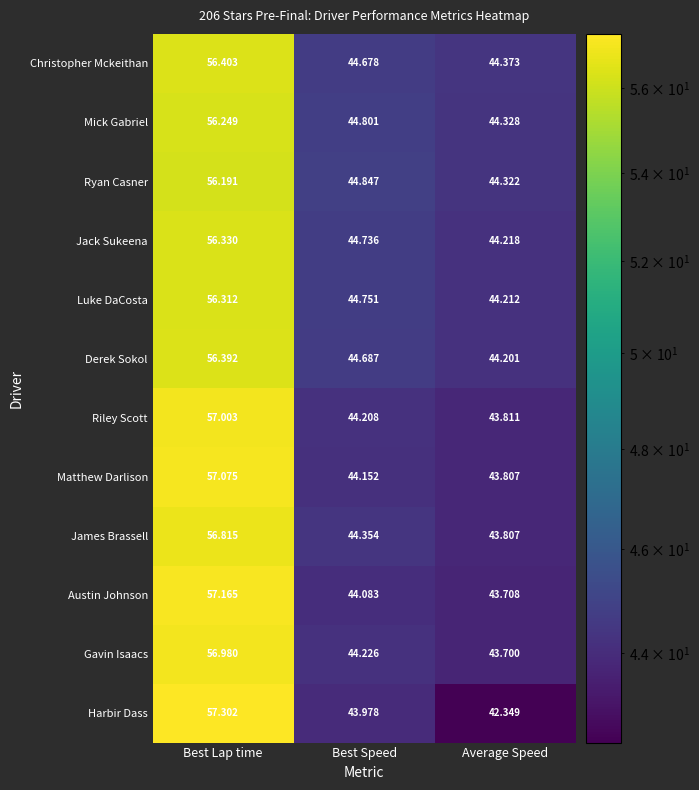

At which category is the sum across all series the highest?

Best Lap time